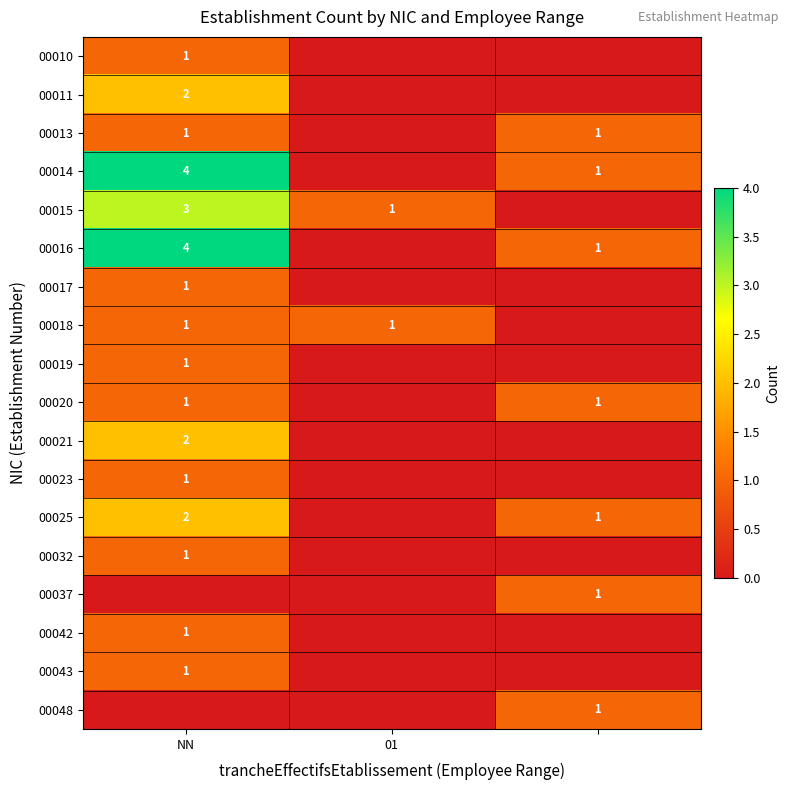

The value of 00013 at NN is 1. True or false?

True